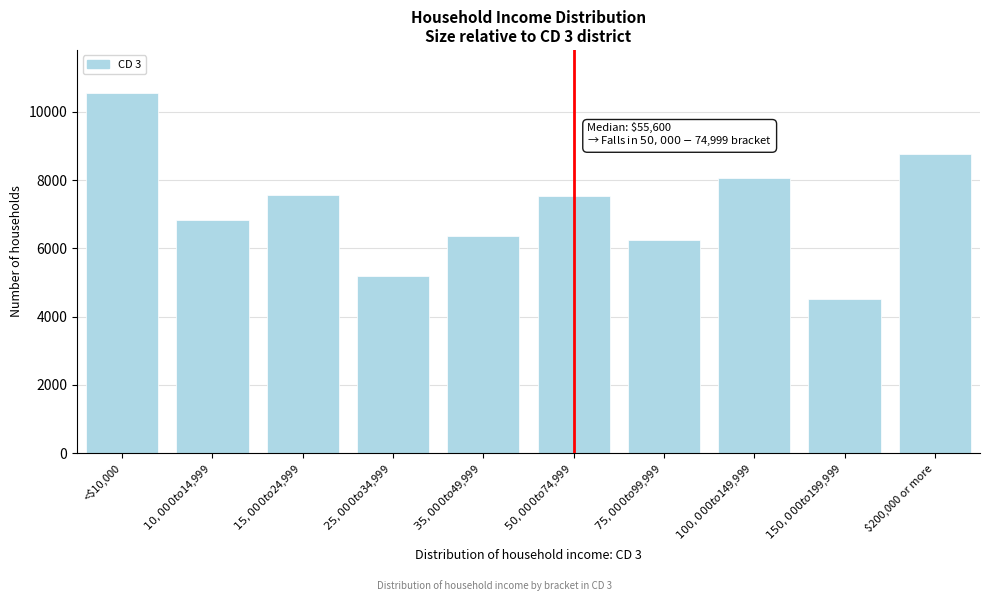

What is the average value?

7163